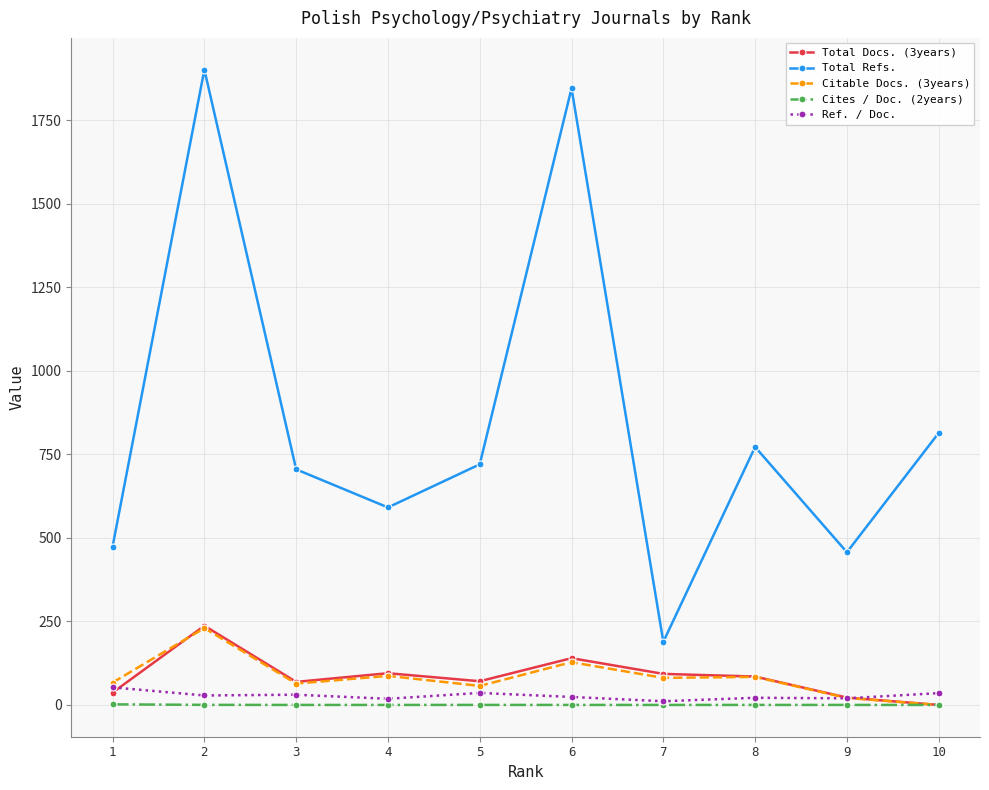

Between 4 and 8, which series saw the biggest shift?

Total Refs.